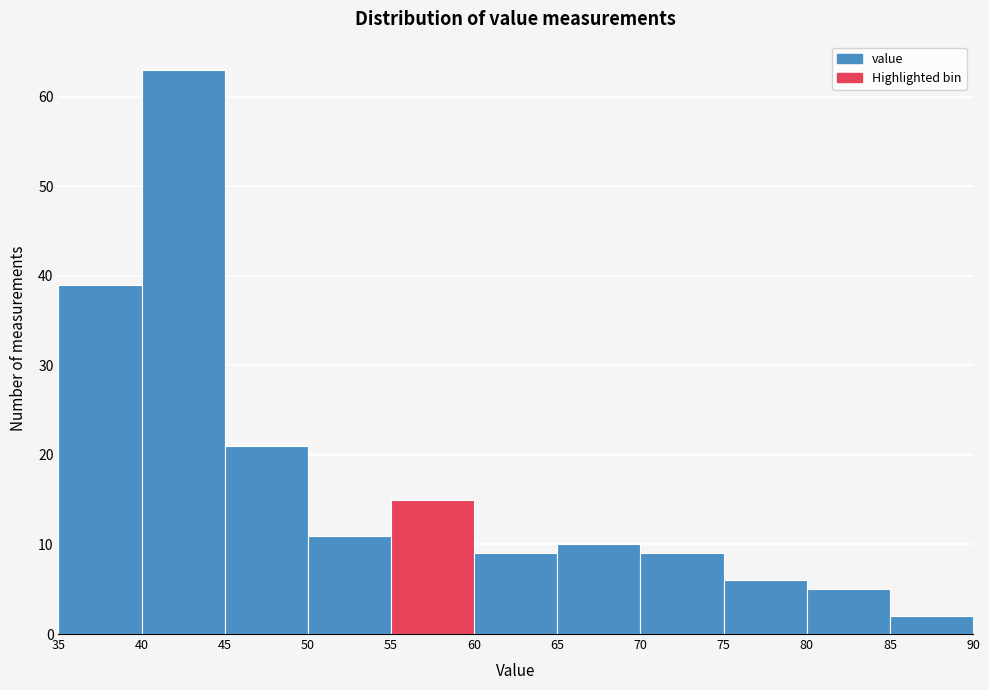

Reading left to right, transcribe this chart: for each bar, give the range it covers on the x-axis and its height. The values are not printed on the chart, so give them approximately, as read against the axis.

35 to 40: 39
40 to 45: 63
45 to 50: 21
50 to 55: 11
55 to 60: 15
60 to 65: 9
65 to 70: 10
70 to 75: 9
75 to 80: 6
80 to 85: 5
85 to 90: 2